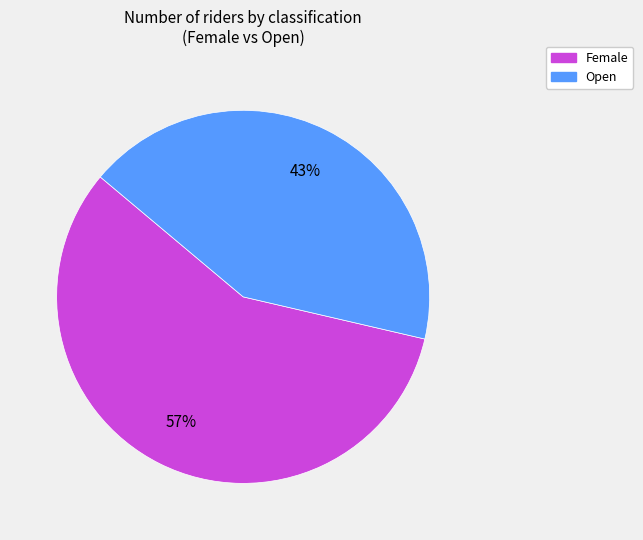

True or false: Open accounts for 37% of the total.

False